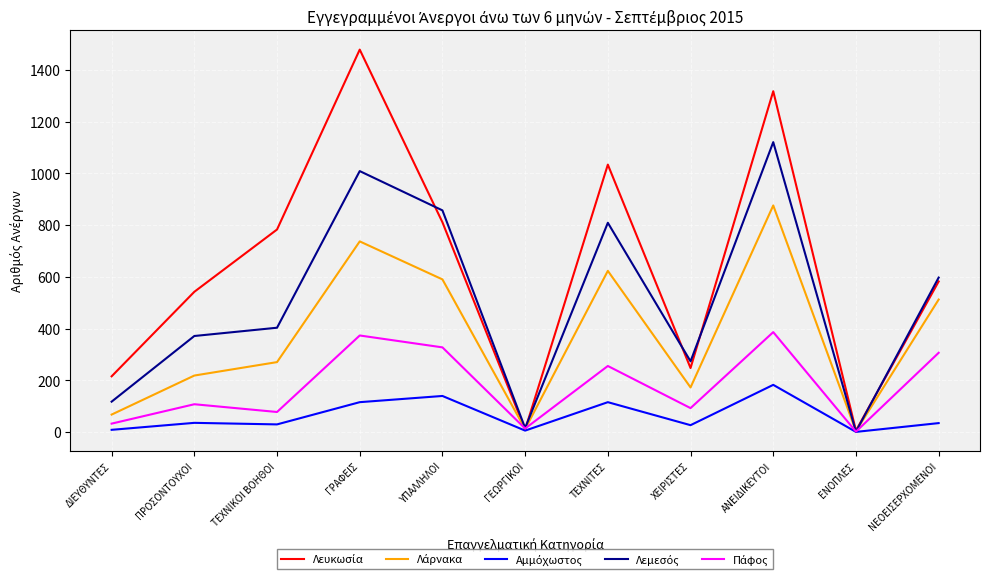

At which category is the sum across all series the highest?

ΑΝΕΙΔΙΚΕΥΤΟΙ